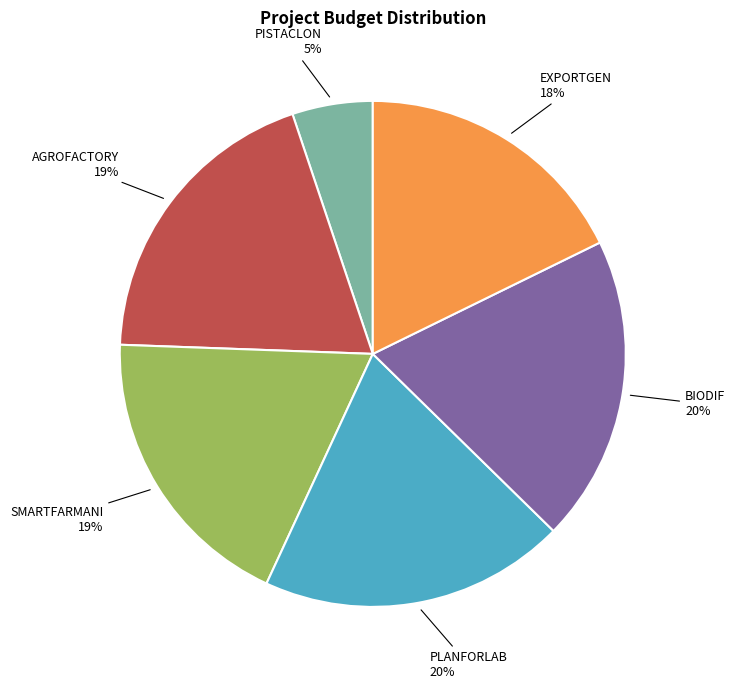

How many slices are in this pie chart?

6